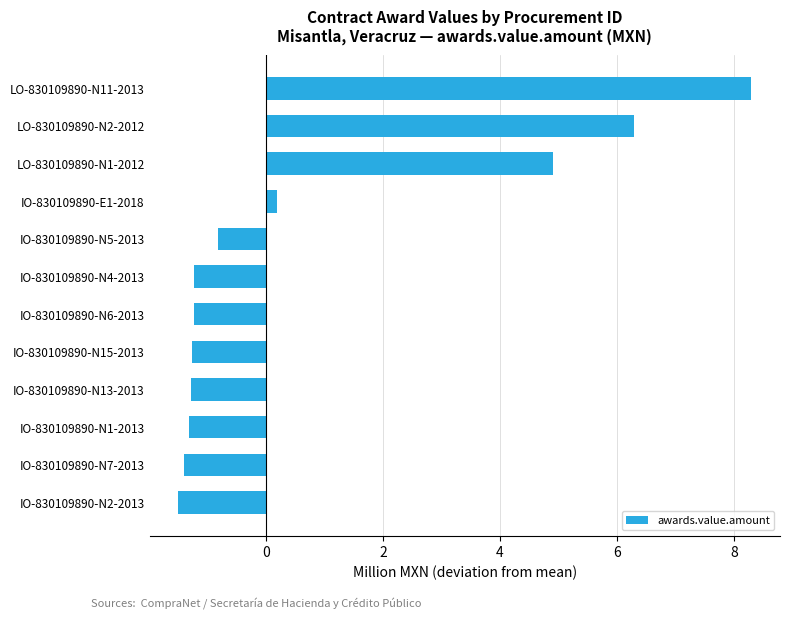

What is the difference between the second highest and minimum values?

7.8